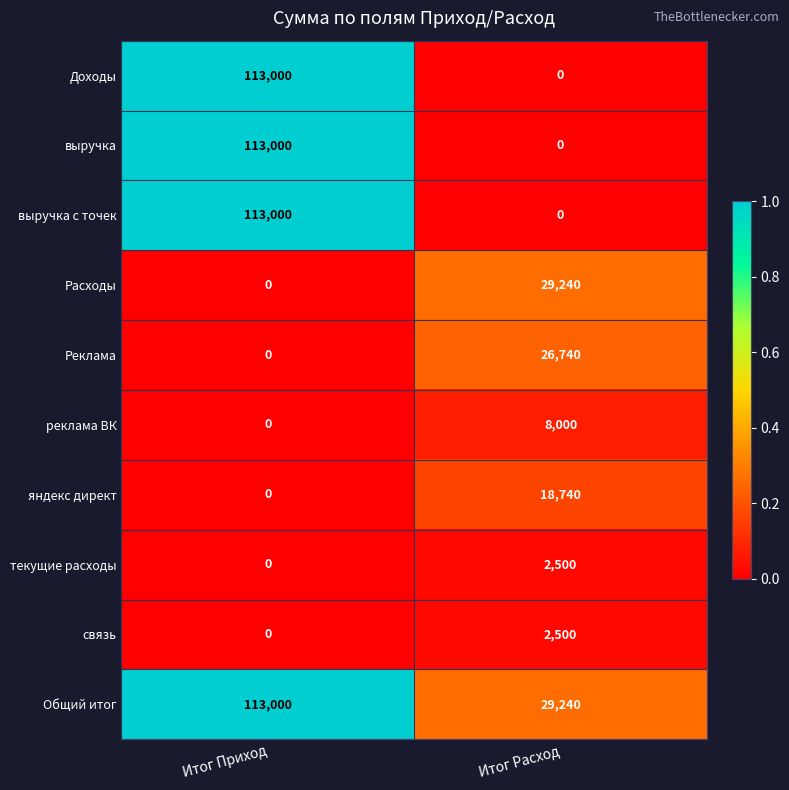

Which label corresponds to the largest value in the chart?

Итог Приход